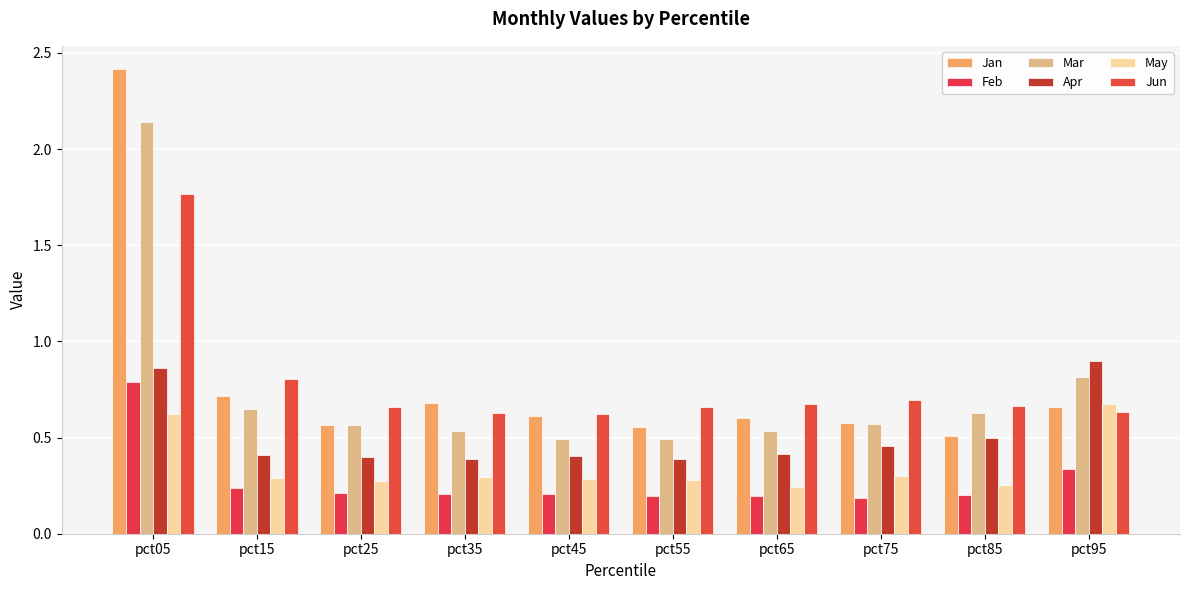

The value of Mar at pct15 is 0.9. True or false?

False